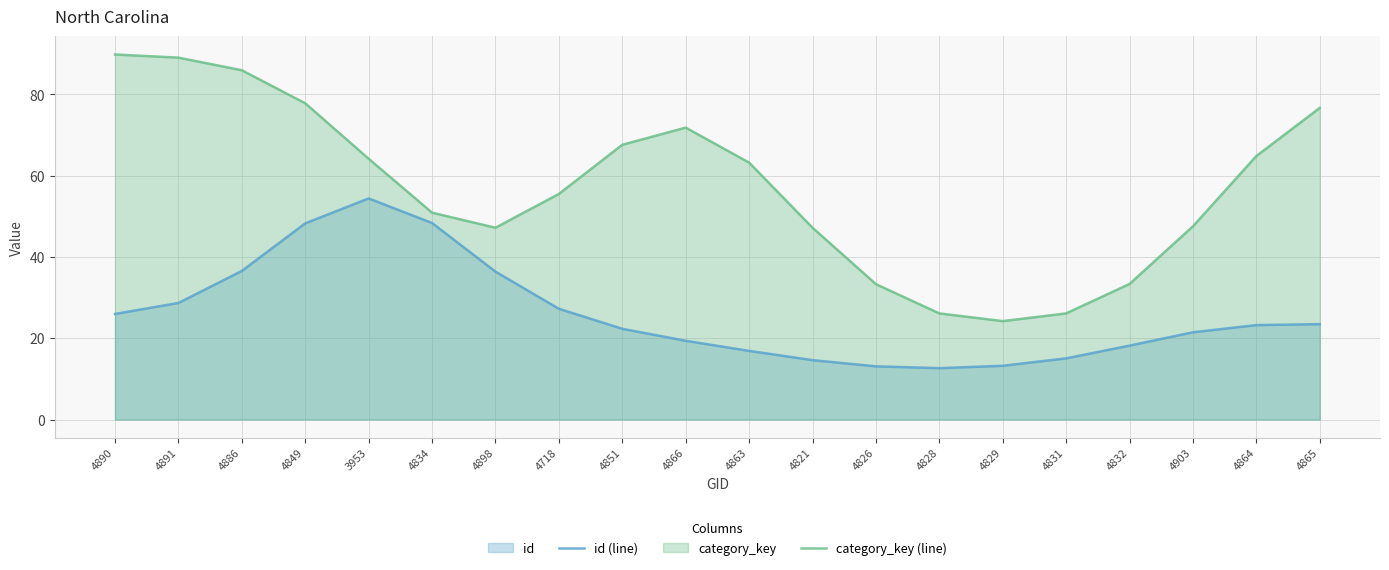

Which category has the lowest value across all series?

4828